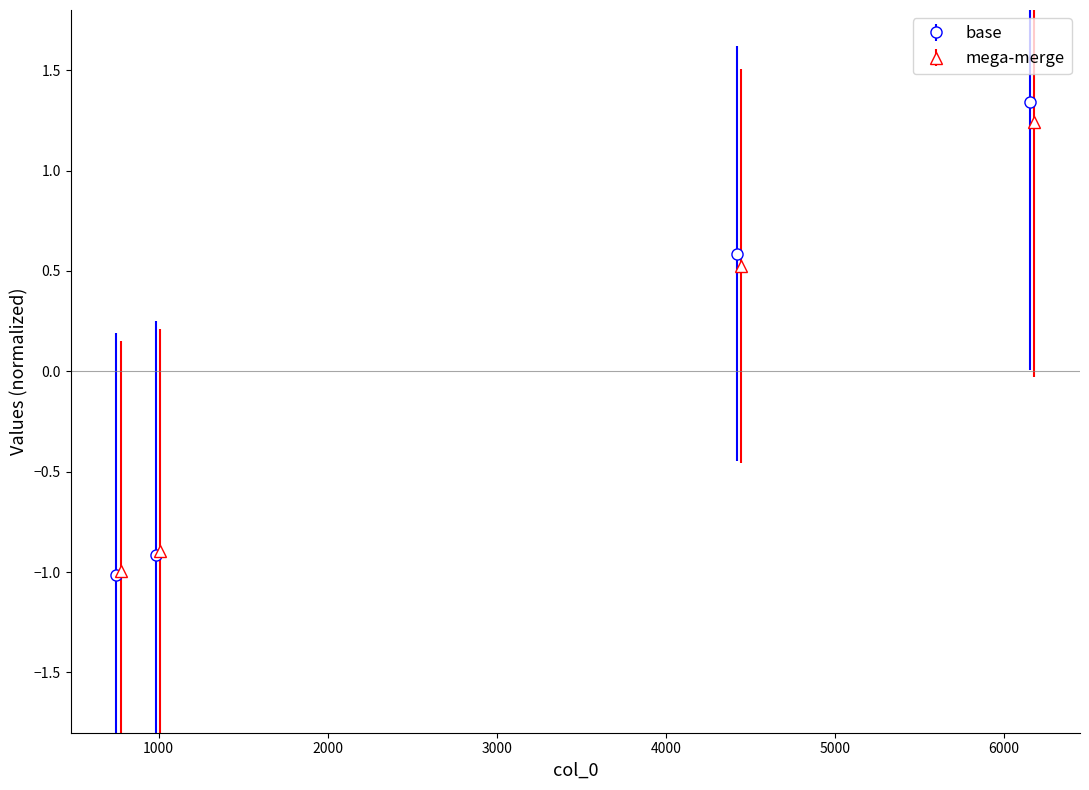

Between 982 and 4418, which is larger?

4418